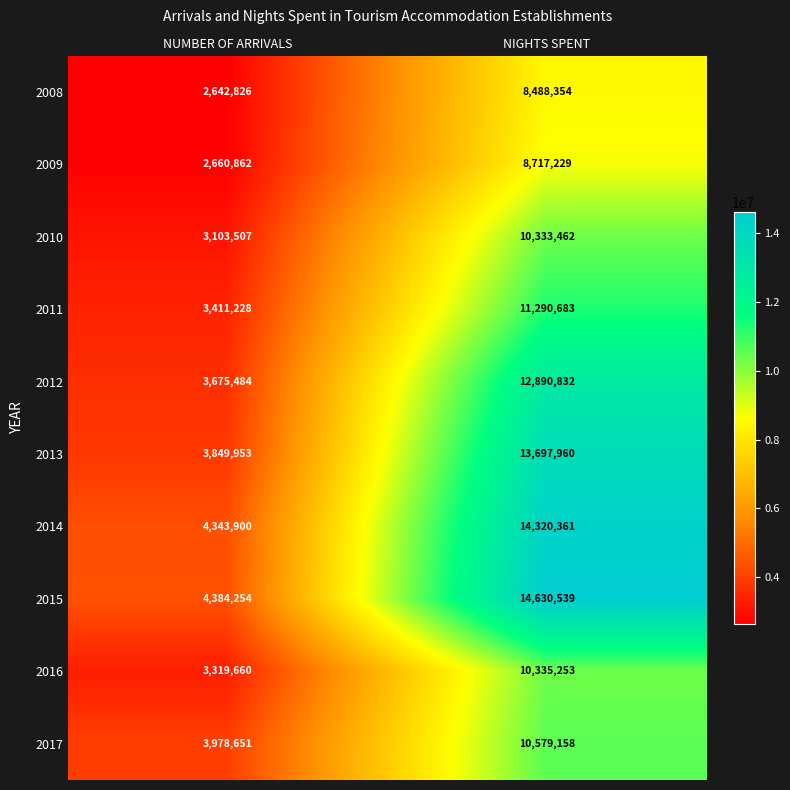

What is the total value across all series at NIGHTS SPENT?

115283831